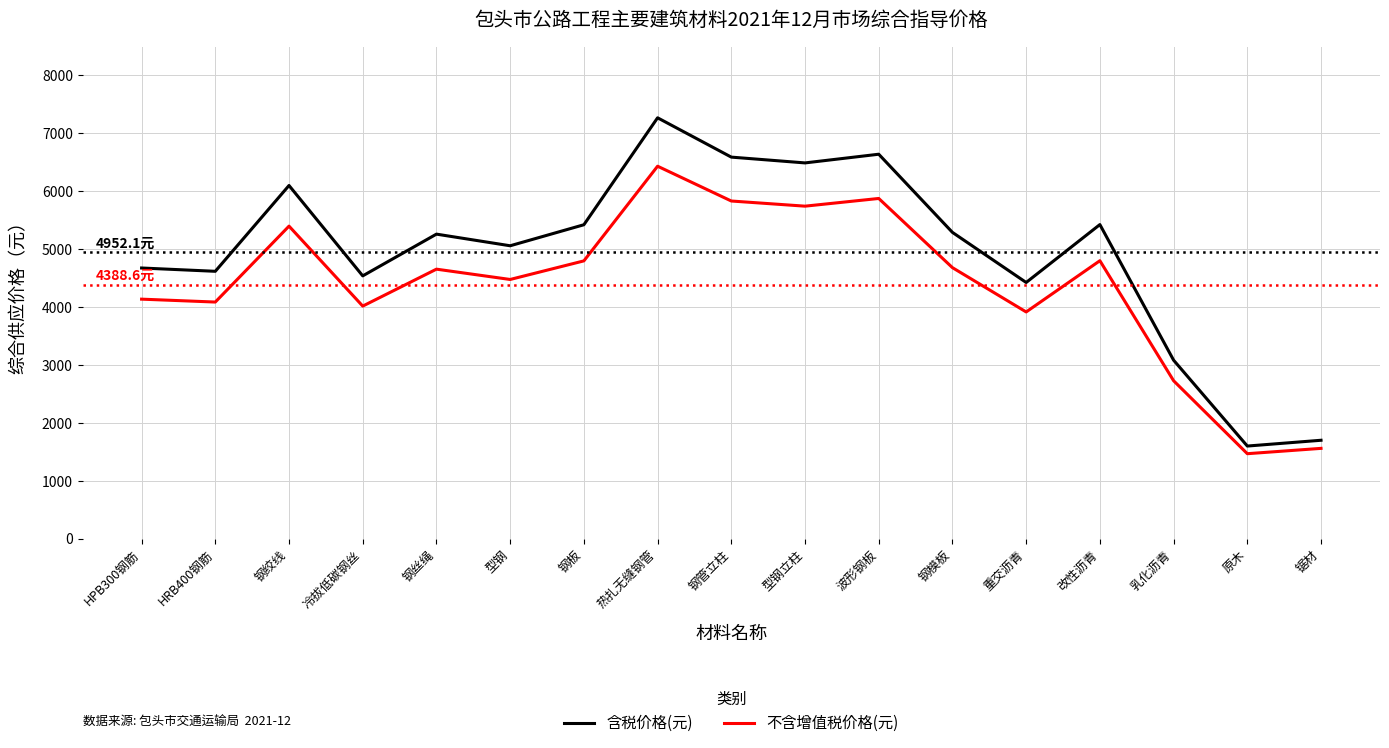

What is the difference between the 含税价格(元) values at 钢板 and HRB400钢筋?

804